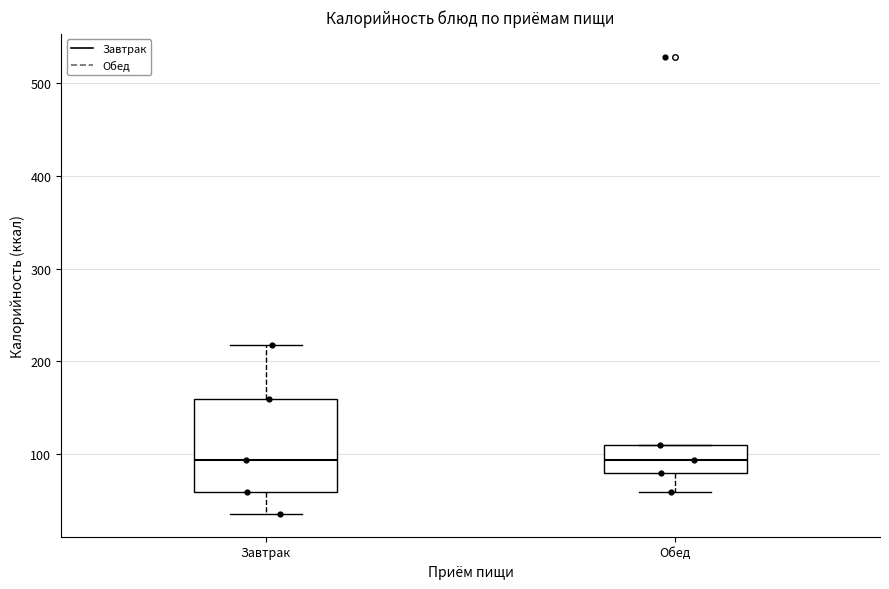

Where does the lower whisker of the box for Обед end on the y-axis? The values are not printed on the chart, so give them approximately, as read against the axis.

60